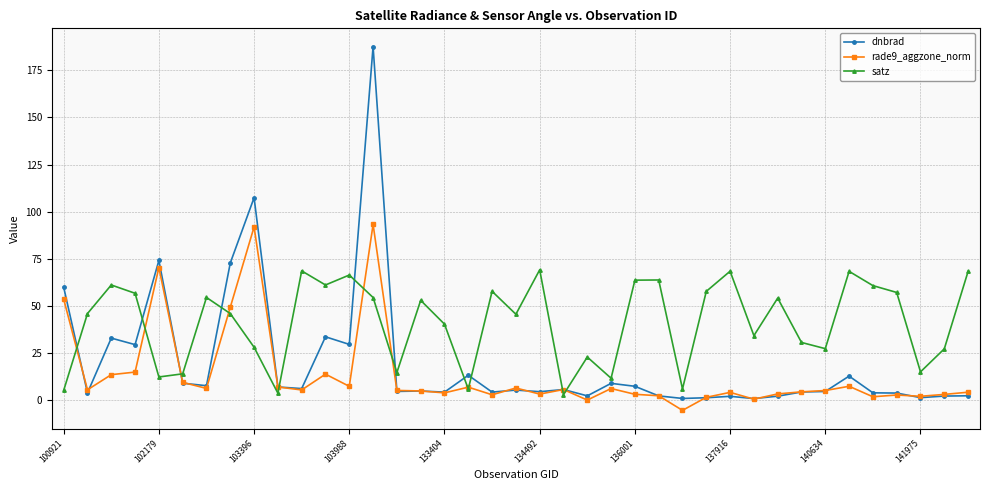

After their last crossing, which series has the higher values: satz or rade9_aggzone_norm?

satz